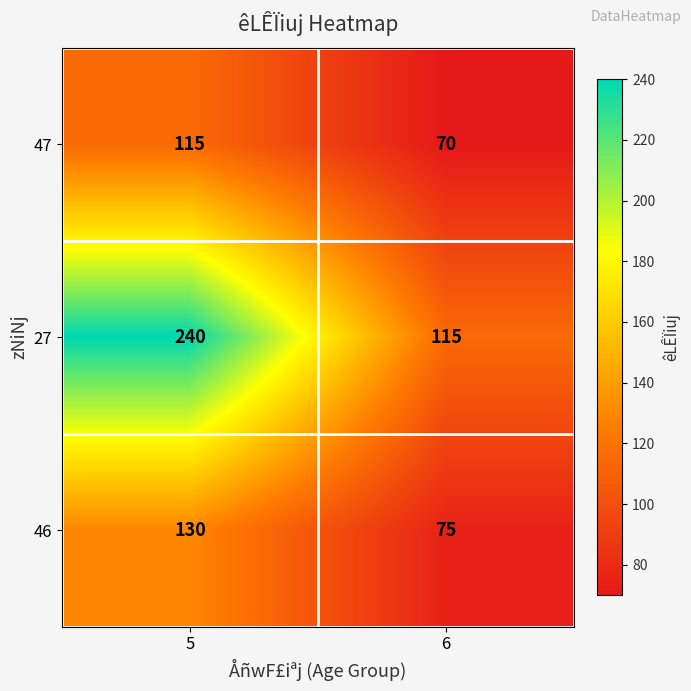

What is the difference between the 27 values at 6 and 5?

125